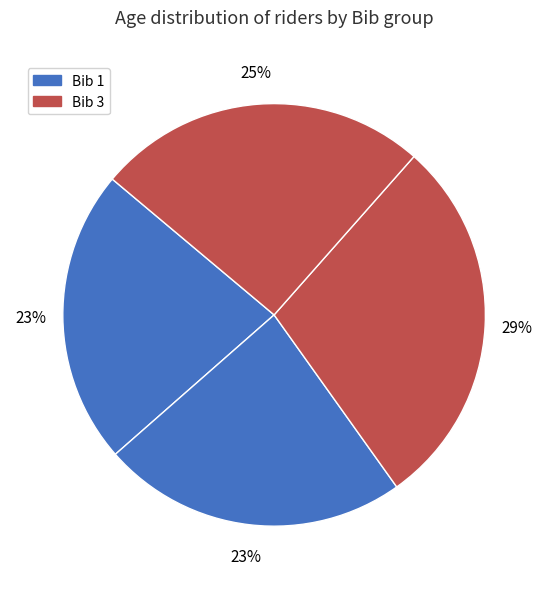

How many slices are in this pie chart?

4